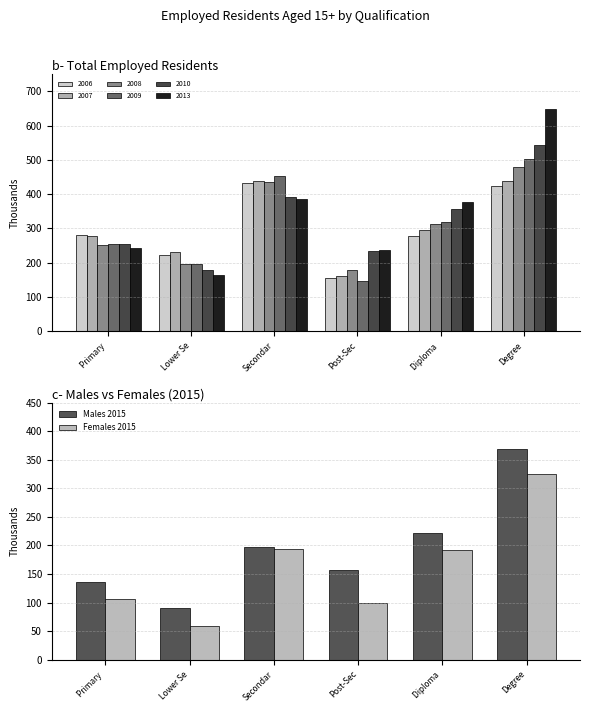

How many categories are shown in the chart?

6